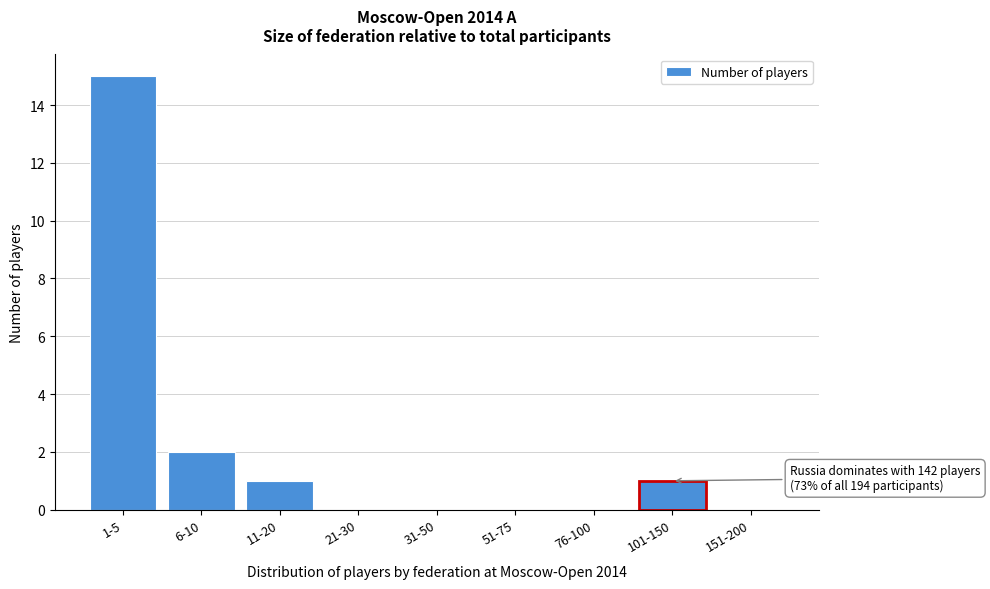

Reading left to right, list all the values displayed in this chart.

1-5=15	6-10=2	11-20=1	21-30=0	31-50=0	51-75=0	76-100=0	101-150=1	151-200=0